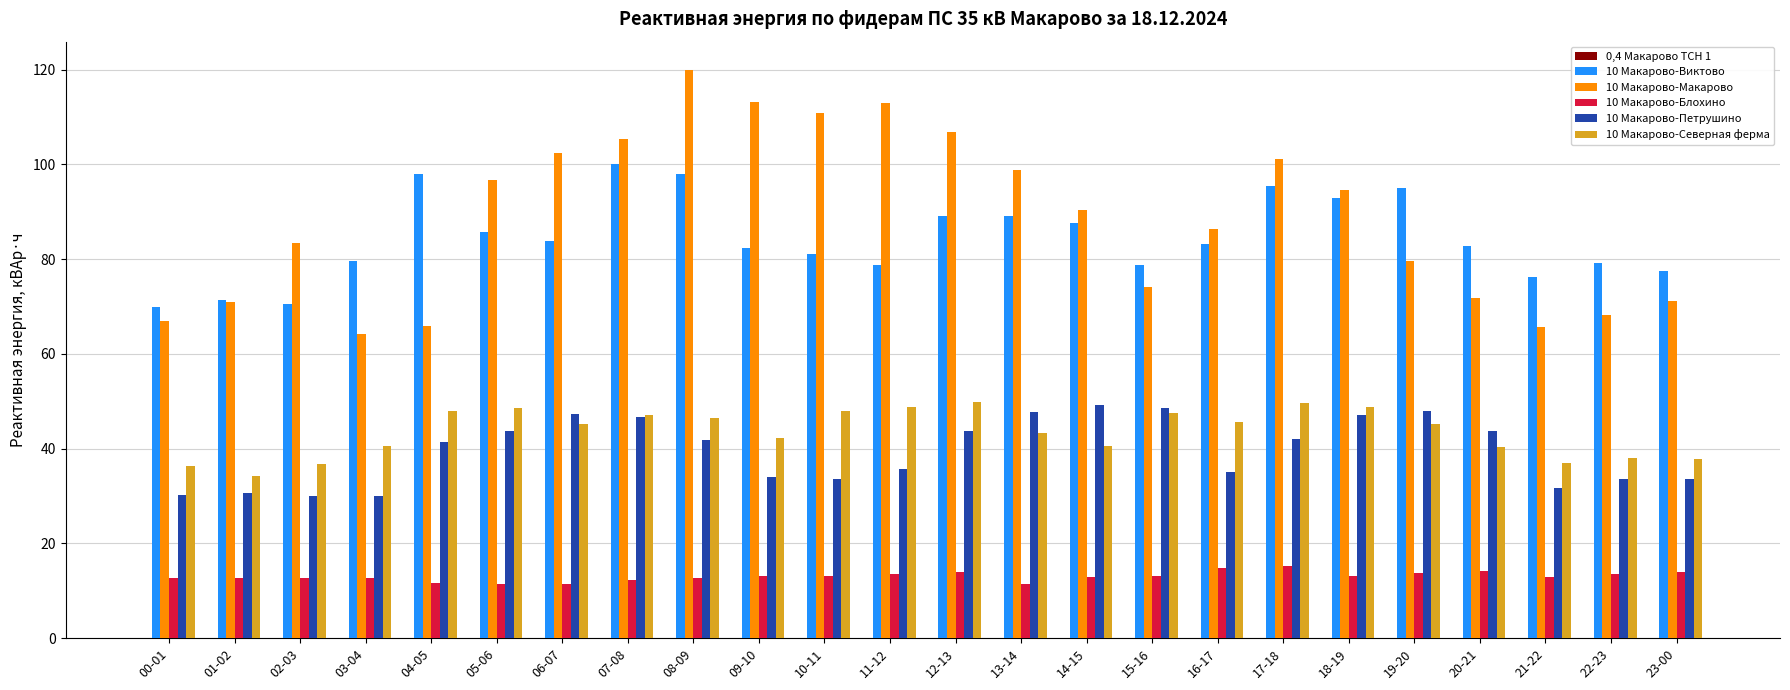

The value of 10 Макарово-Виктово at 04-05 is 173.4. True or false?

False